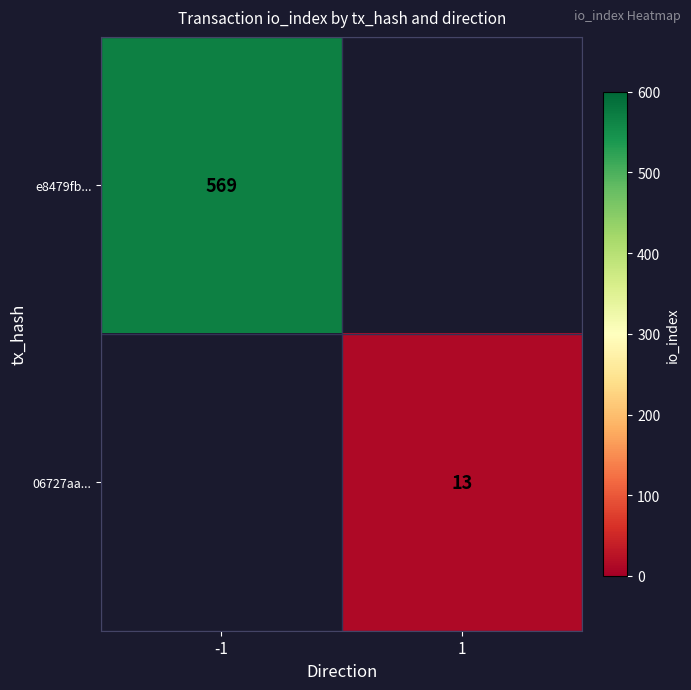

True or false: 06727aa... has a value of 22 at 1.

False